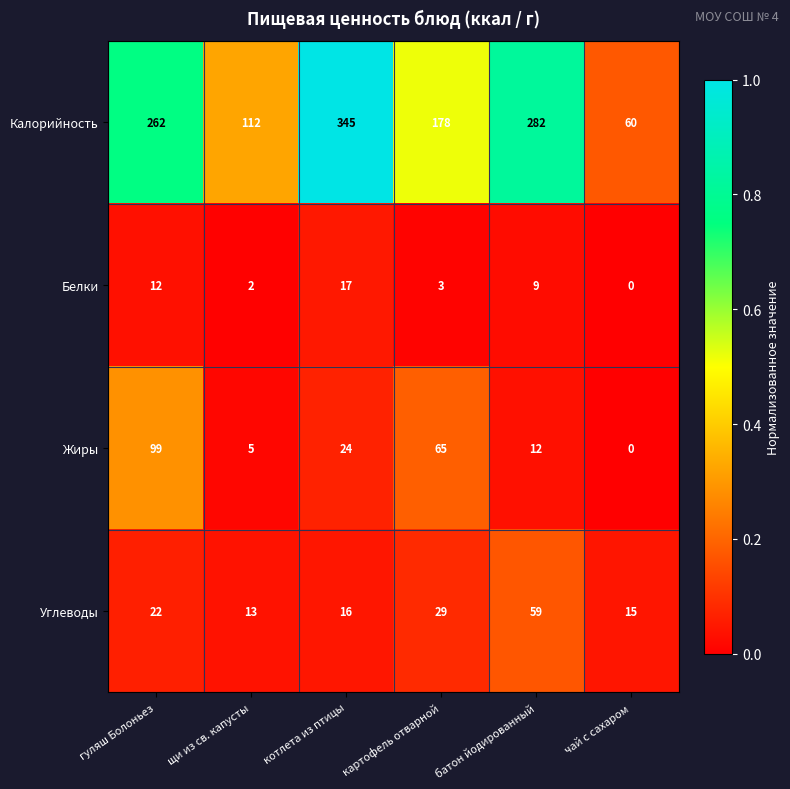

What is the difference between the maximum and minimum values in the Жиры series?

99